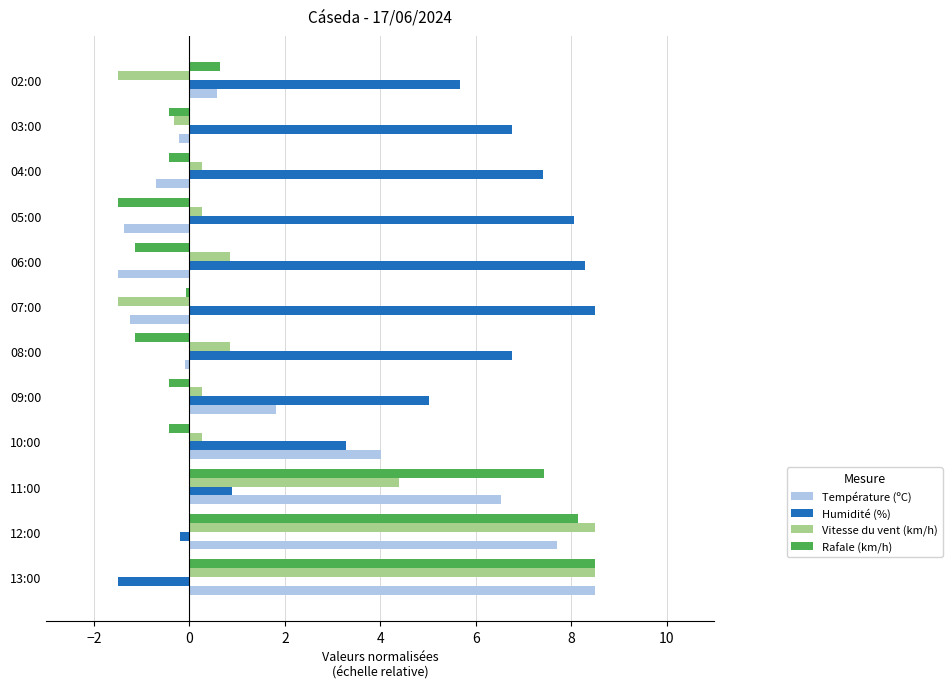

Count the number of categories in the chart.

12